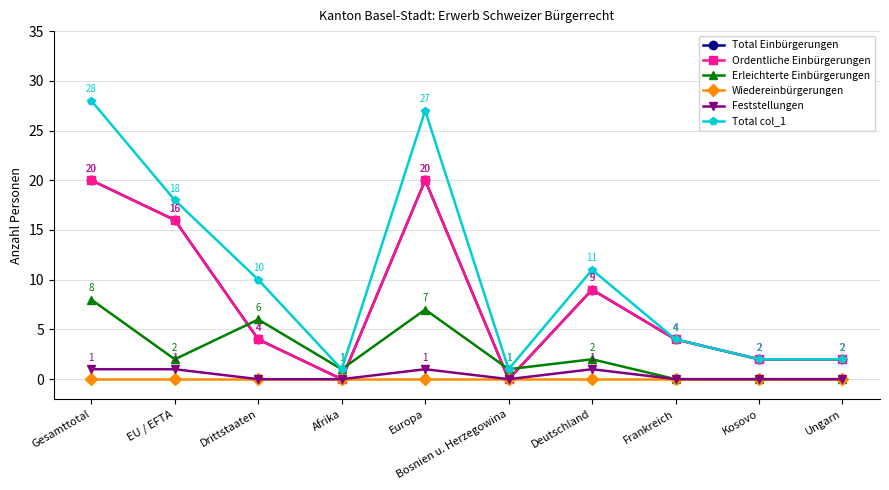

What is the difference between the maximum and minimum values in the Total col_1 series?

27